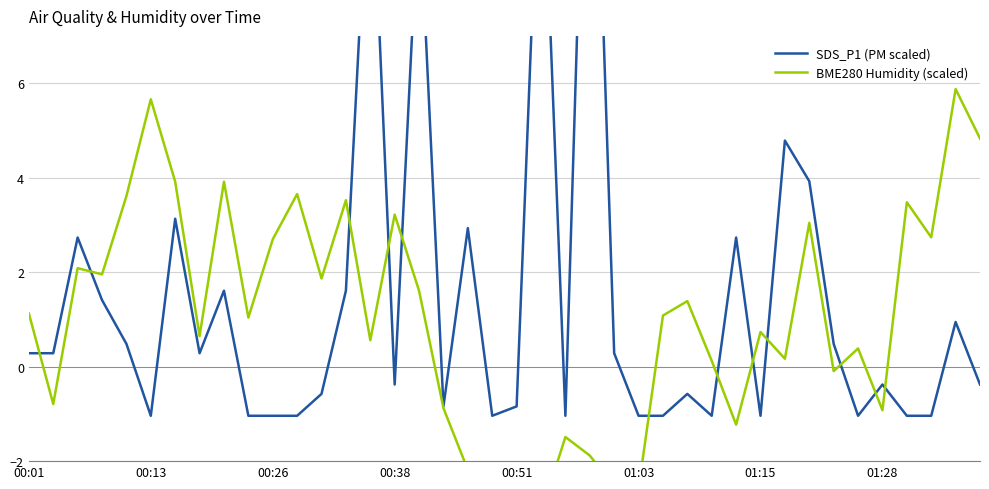

Does the chart display data point markers on the line(s)?

No